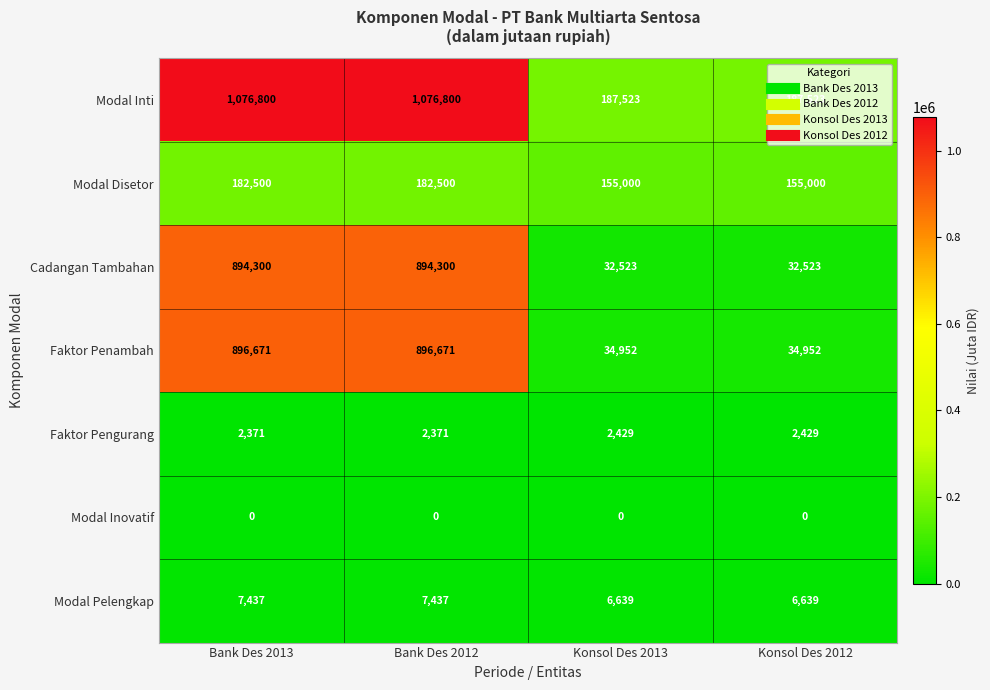

Between Bank Des 2013 and Konsol Des 2013, which series saw the biggest shift?

Modal Inti